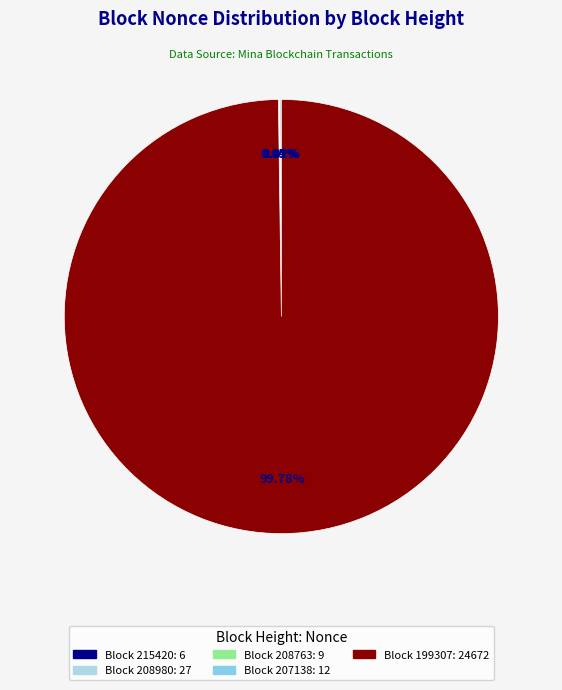

How many segments does this pie chart have?

5